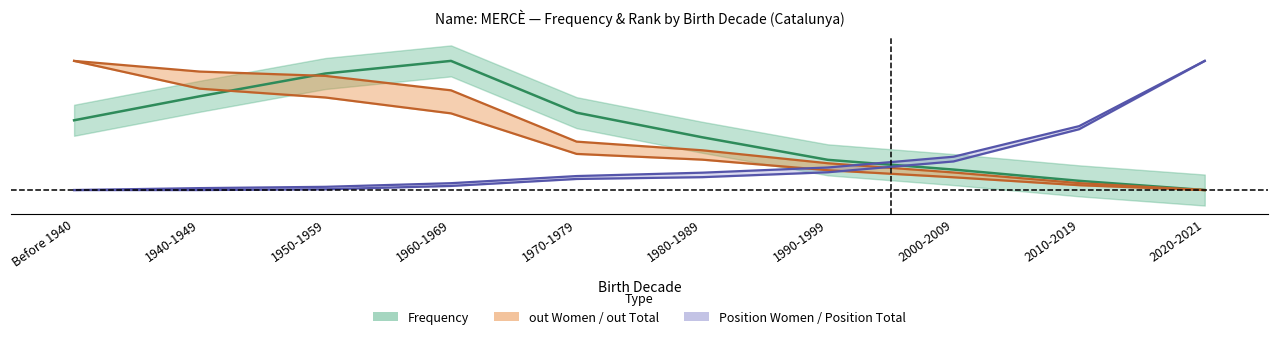

The Frequency series shows 0.2 at 2000-2009. True or false?

True